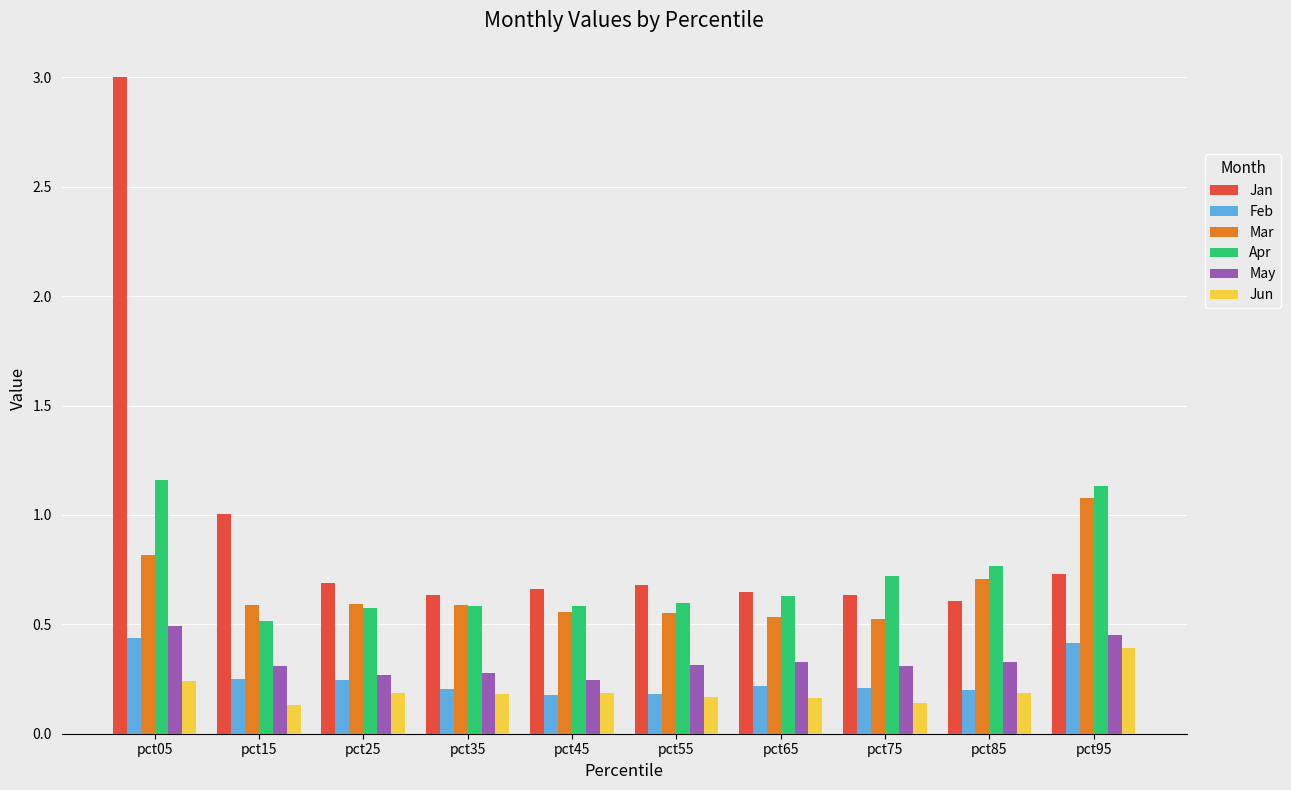

The value of Jan at pct35 is 0.9. True or false?

False